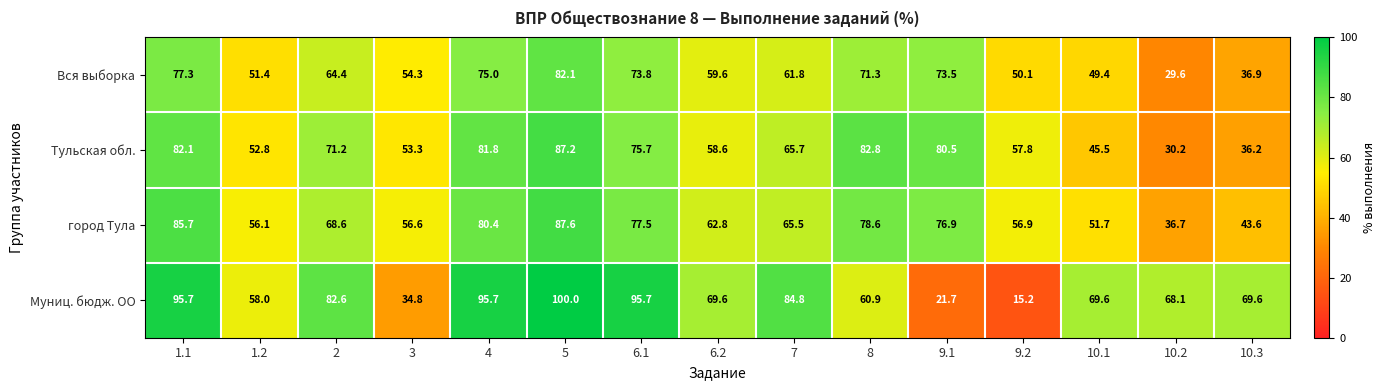

Which series changed the most between 9.2 and 10.3?

Муниц. бюдж. ОО